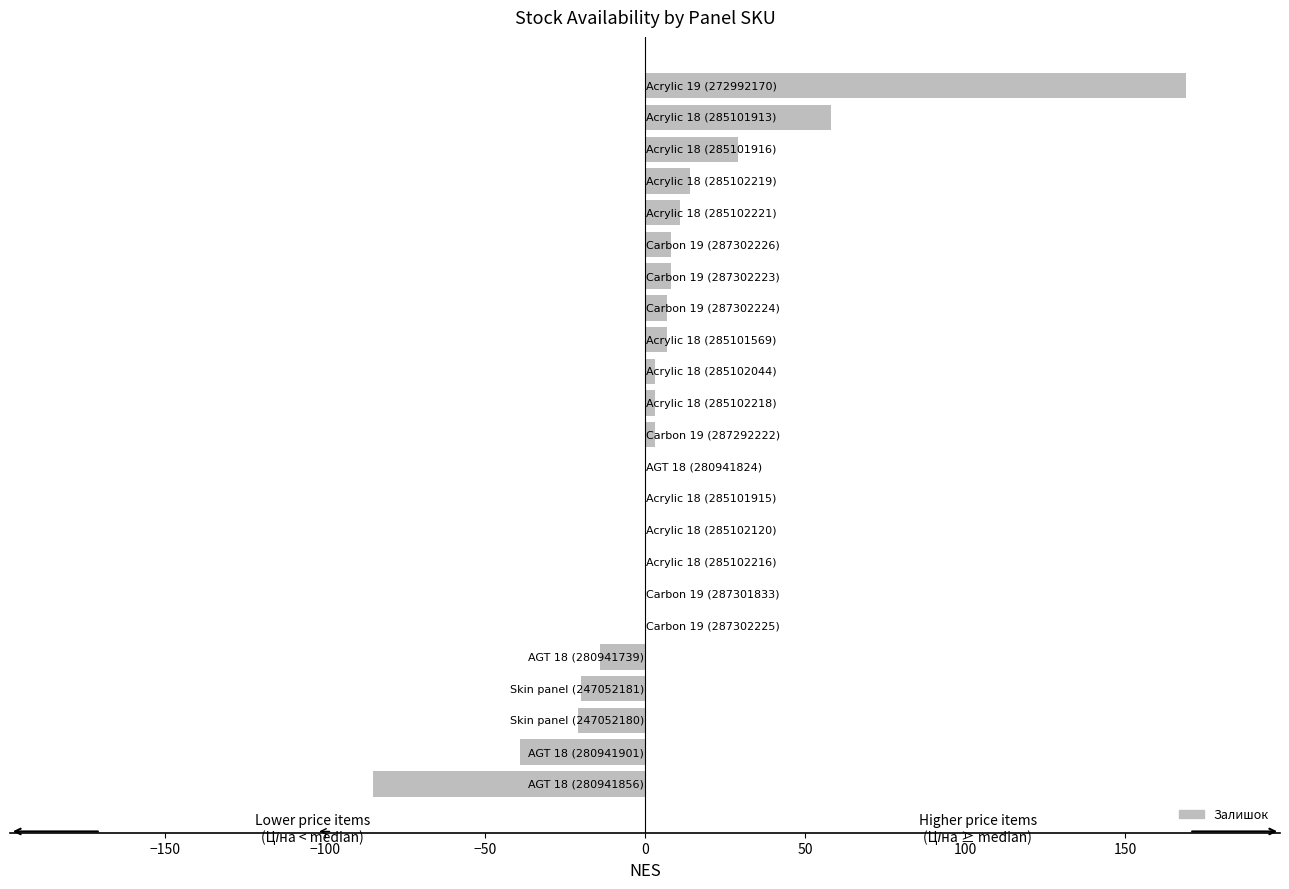

Count the number of categories in the chart.

23